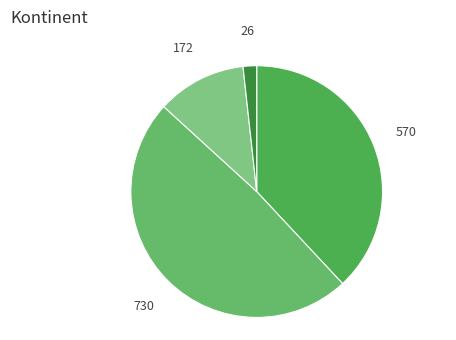

To the nearest percent, what is the average slice percentage?

25%